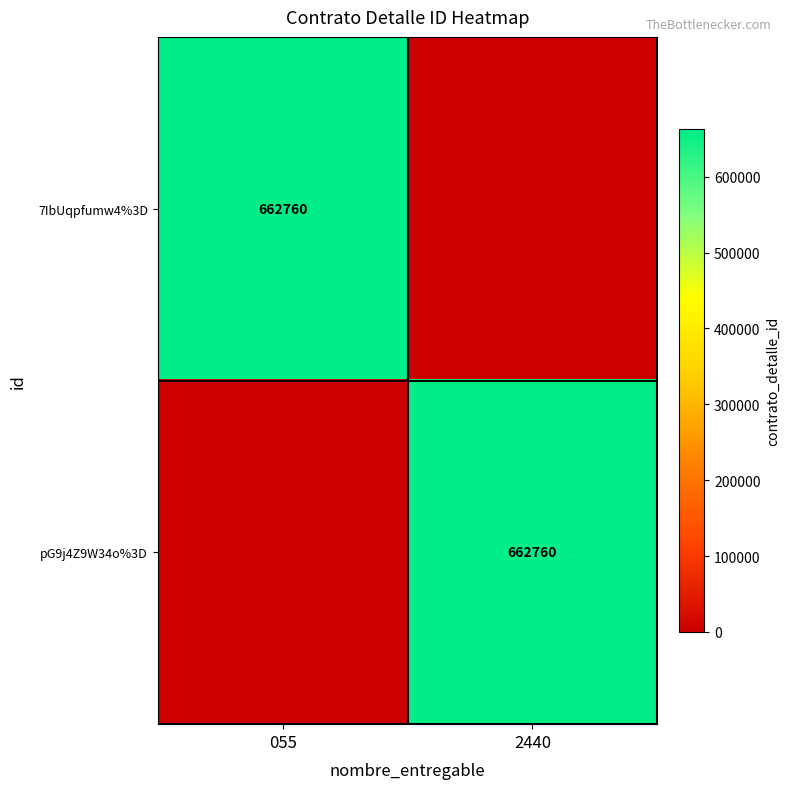

True or false: 7IbUqpfumw4%3D has a value of 389216 at 055.

False